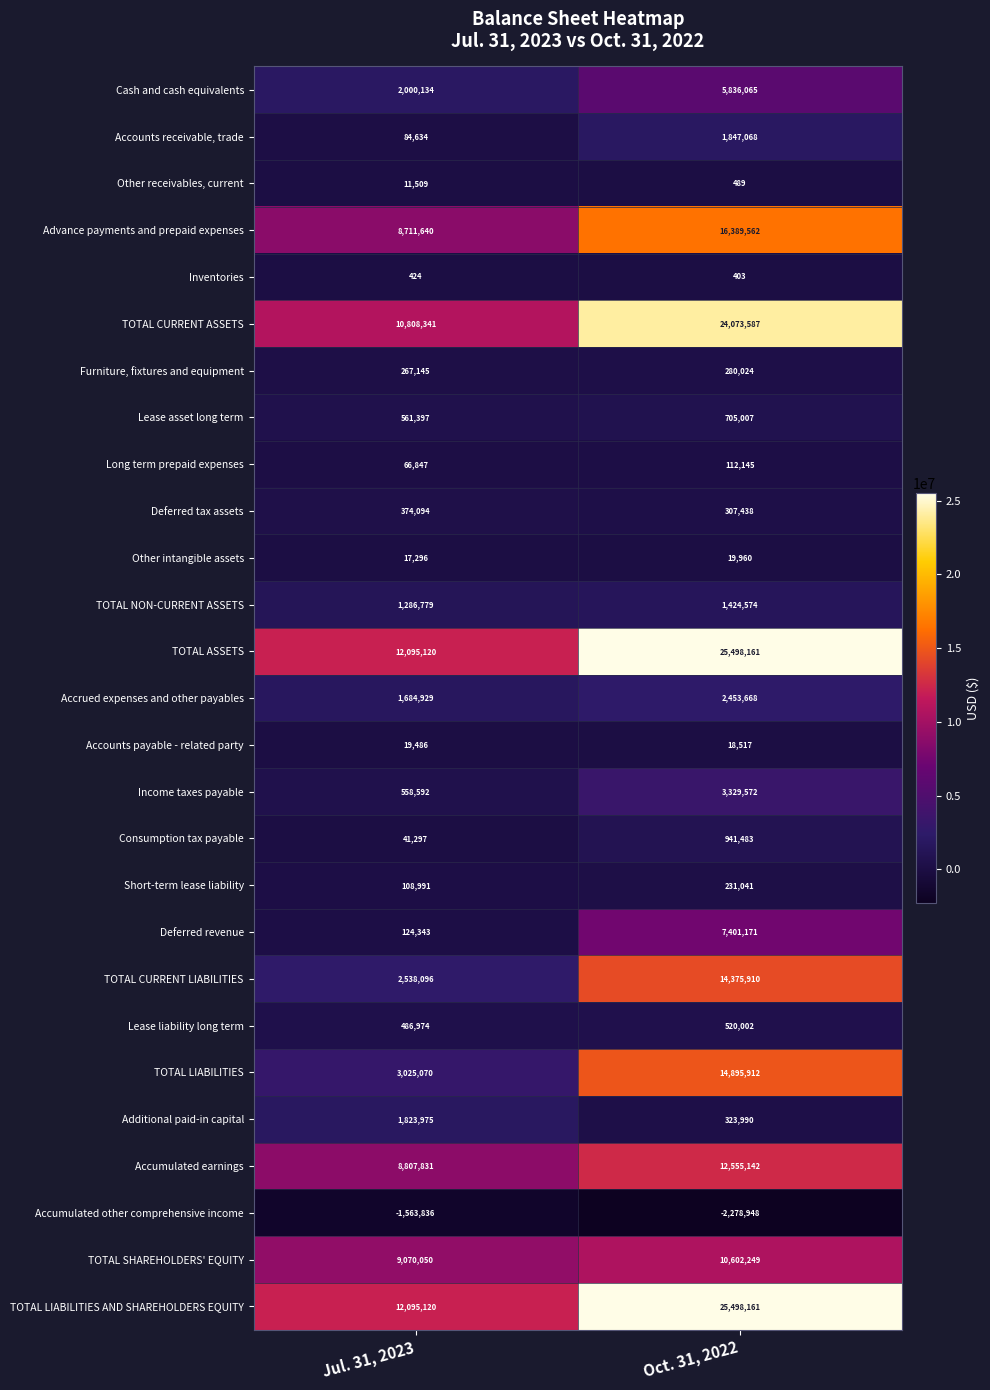

What is the difference between the highest and lowest values at Jul. 31, 2023?

13658956